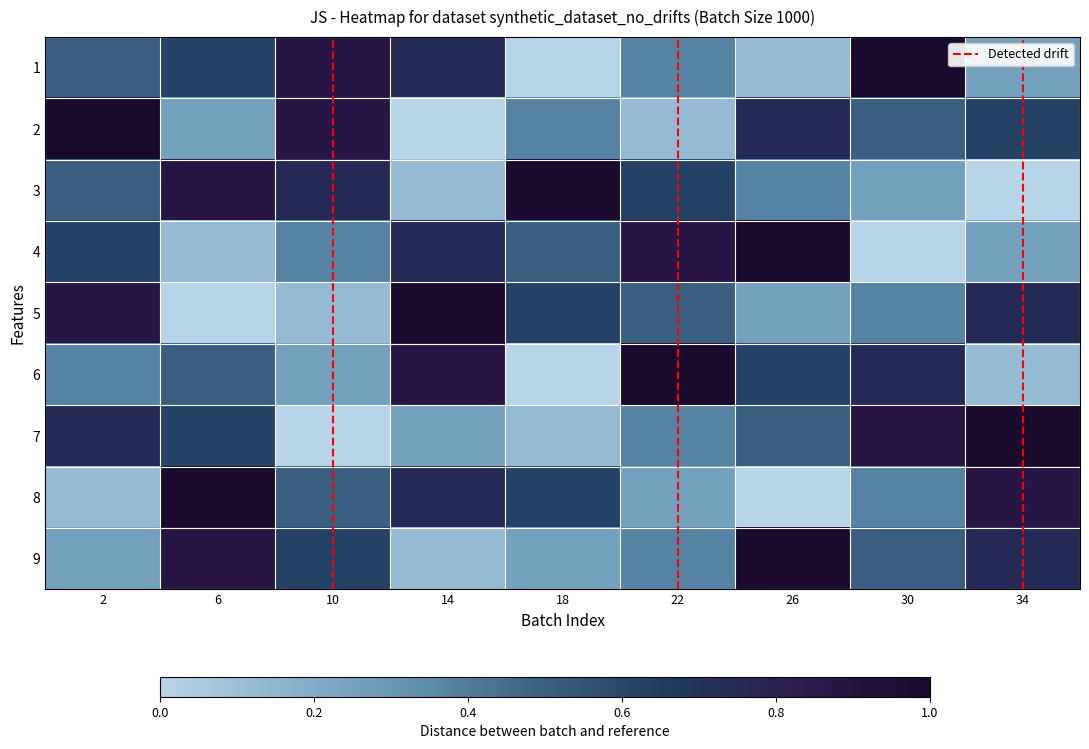

What is the spread (max minus min) of values at 34?

1.0